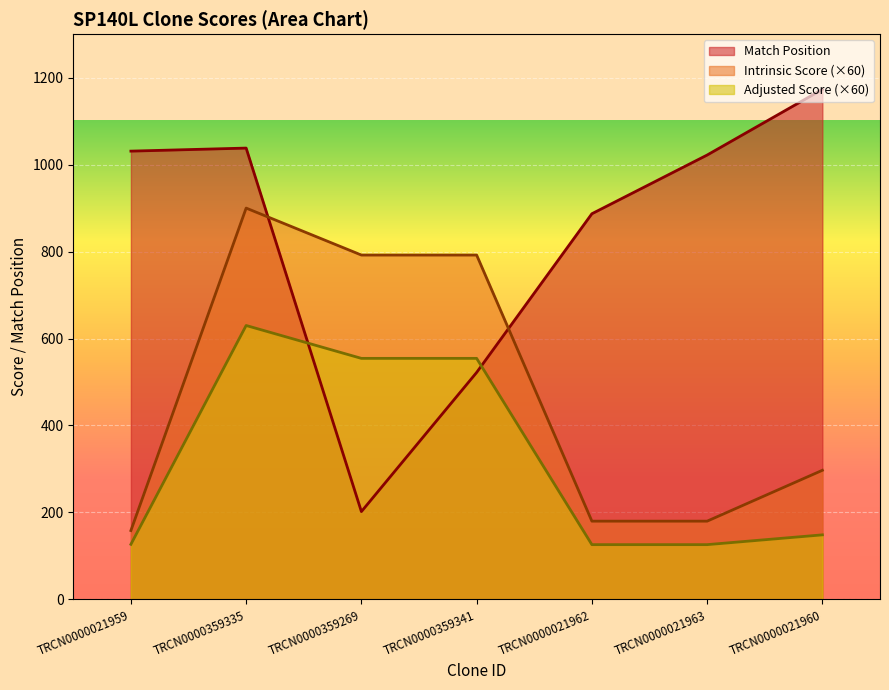

Reading right to left, list all the values displayed in this chart.

Match Position: 1173.0	1022.0	887.0	522.0	202.0	1038.0	1031.0
Intrinsic Score: 297.0	180.0	180.0	792.0	792.0	900.0	158.4
Adjusted Score: 148.5	126.0	126.0	554.4	554.4	630.0	126.7